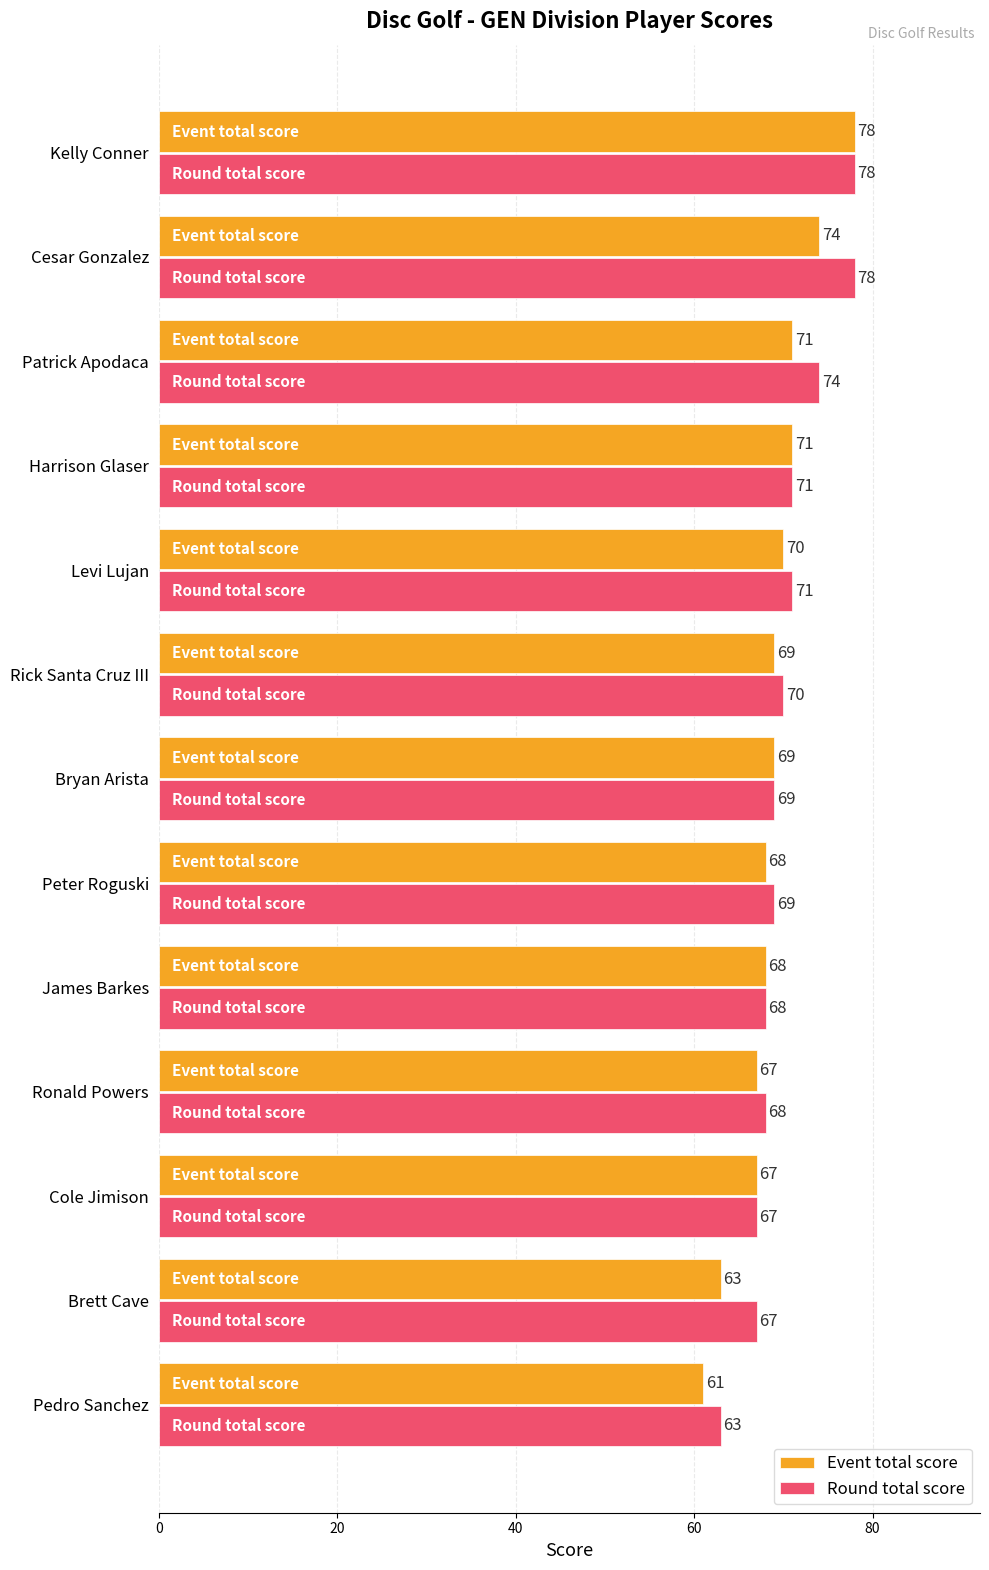

What is the difference between the second highest and minimum values in the Round total score series?

15